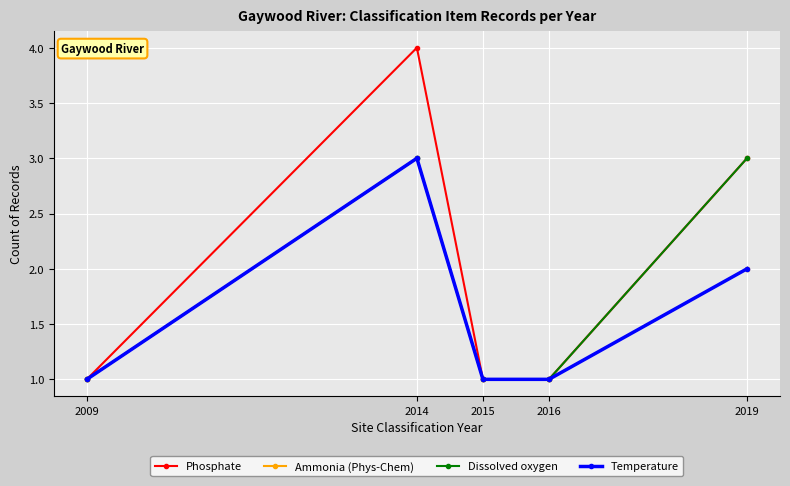

Does the chart have visible grid lines?

Yes